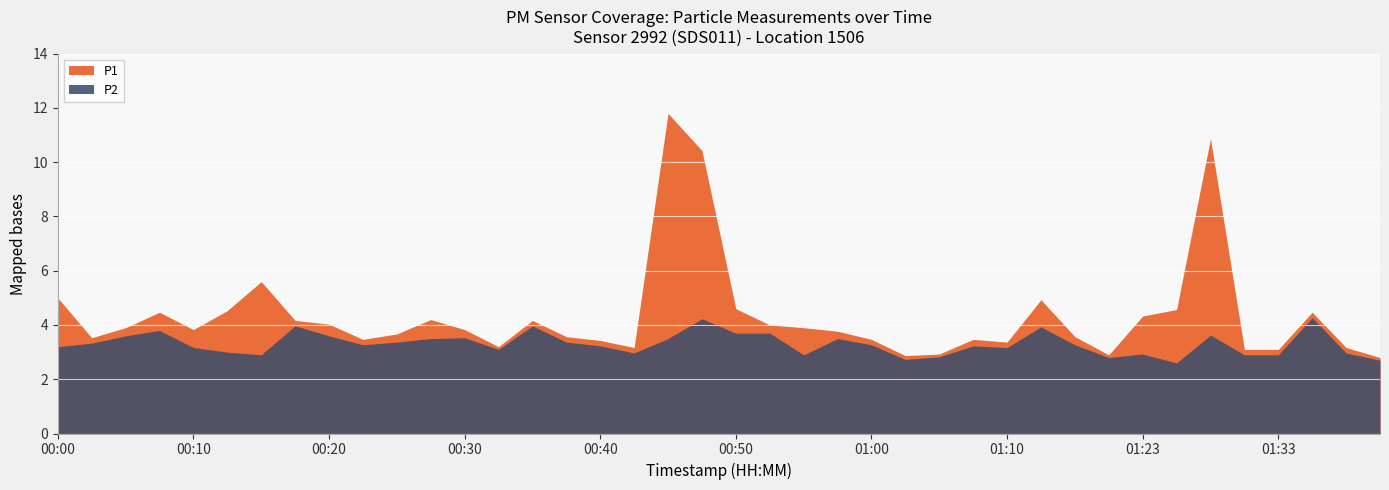

Reading right to left, what are all the values shown in this chart?

P1: 2.8	3.2	4.5	3.1	3.1	10.9	4.6	4.3	2.9	3.6	4.9	3.4	3.5	2.9	2.9	3.5	3.8	3.9	4.0	4.6	10.4	11.8	3.2	3.4	3.6	4.2	3.2	3.8	4.2	3.7	3.5	4.0	4.2	5.6	4.5	3.8	4.5	3.9	3.5	5.0
P2: 2.7	3.0	4.3	2.9	2.9	3.6	2.6	2.9	2.8	3.3	3.9	3.2	3.2	2.8	2.7	3.3	3.5	2.9	3.7	3.7	4.2	3.5	3.0	3.2	3.4	4.0	3.1	3.5	3.5	3.4	3.3	3.6	4.0	2.9	3.0	3.2	3.8	3.6	3.3	3.2